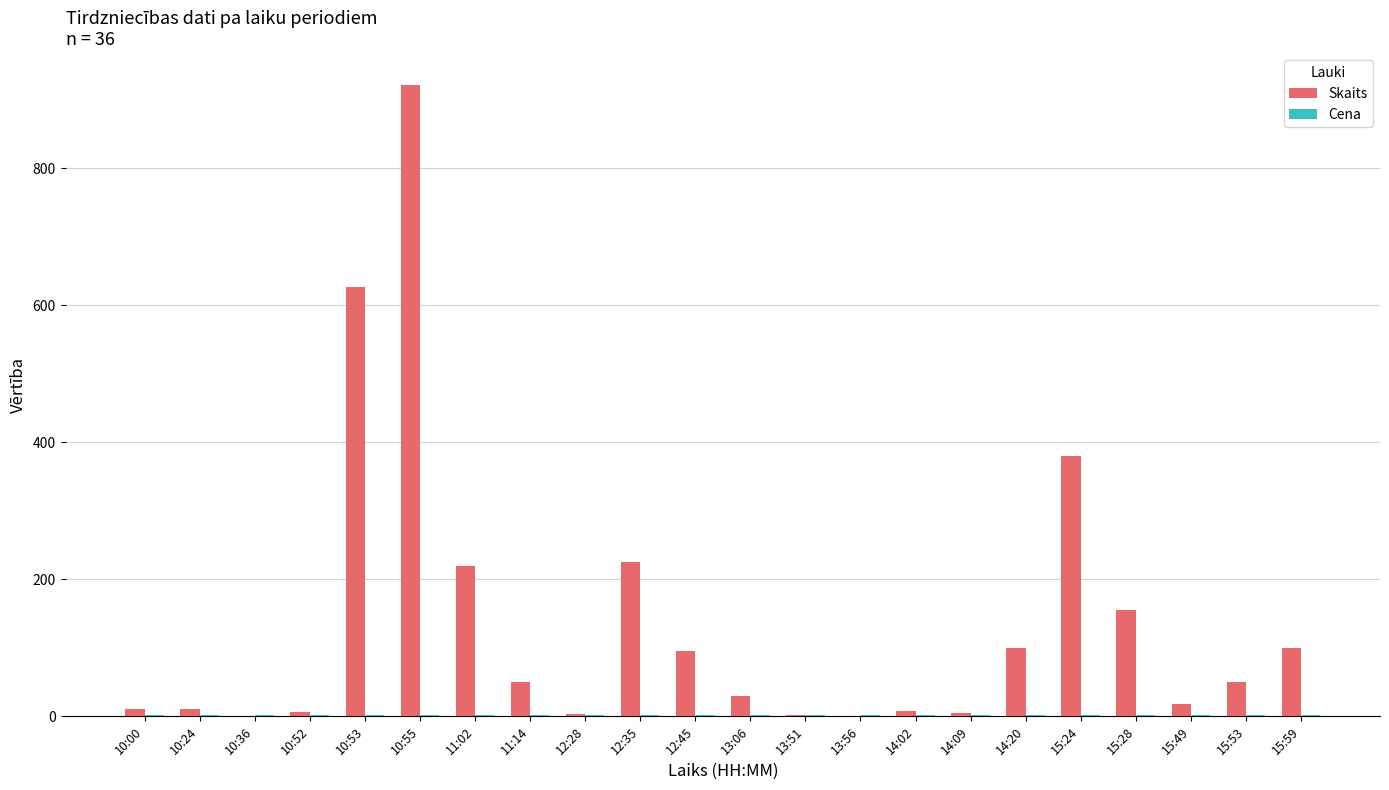

Where does the Skaits series first go above 50?

10:53